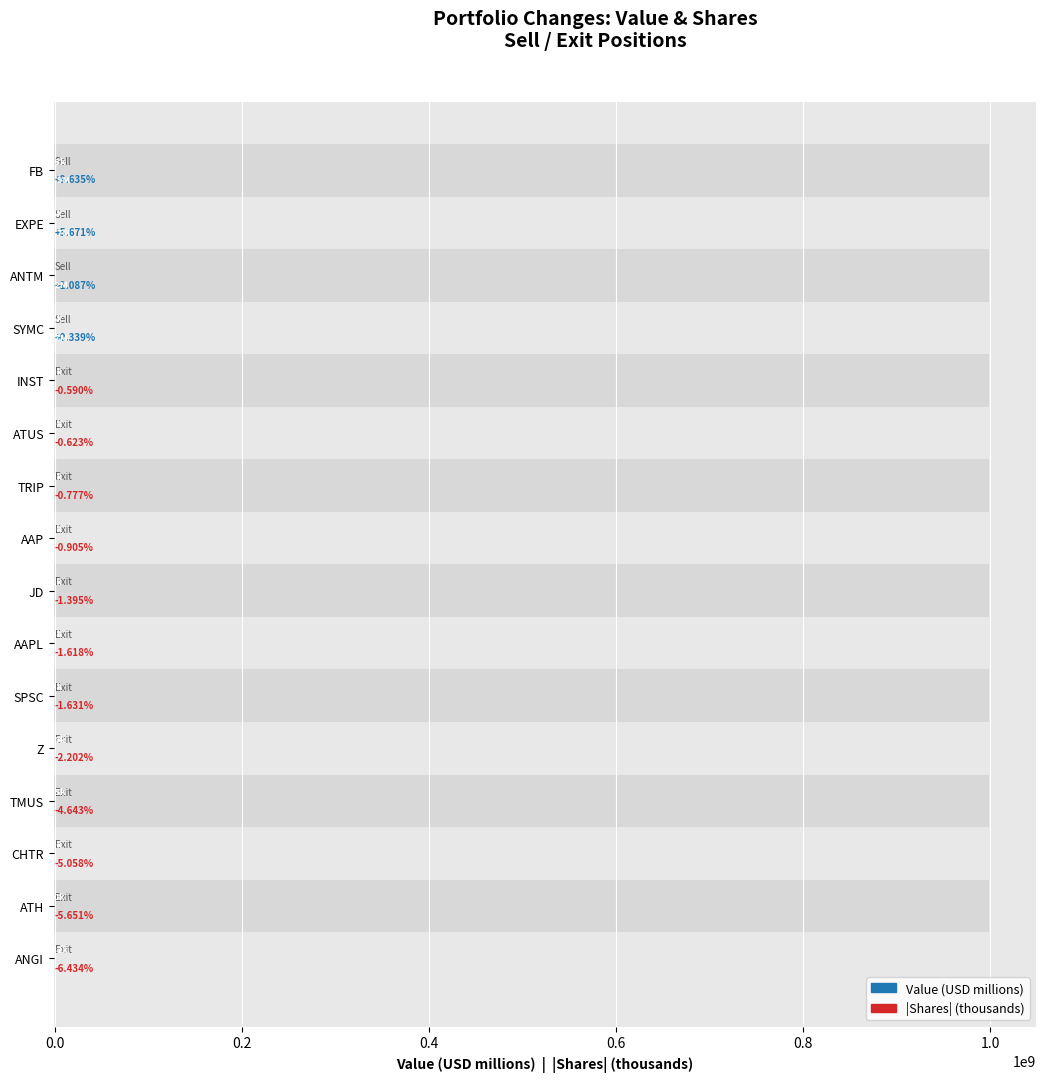

The Value (USD millions) series shows 0.0 at SPSC. True or false?

True